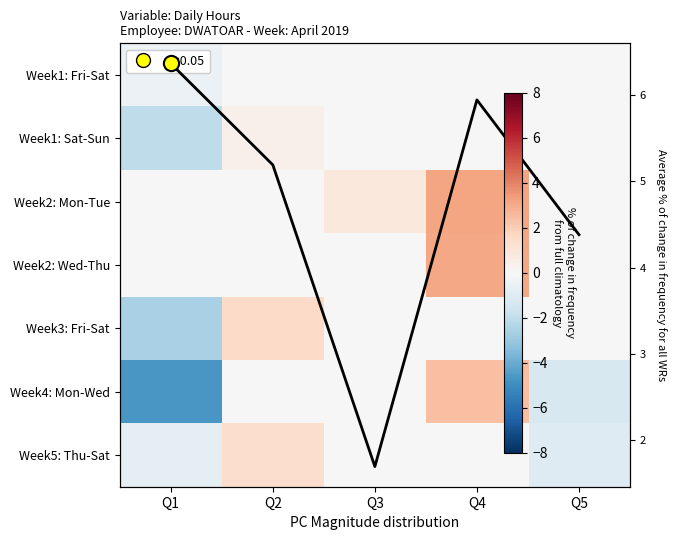

At how many categories does at least one series exceed -1?

5